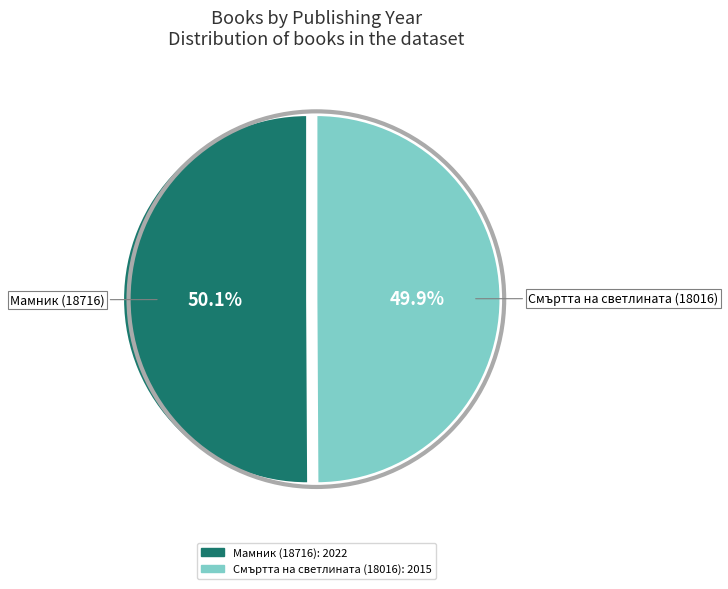

Approximately how many times larger is the value at Смъртта на светлината (18016) compared to Мамник (18716)?

1.0